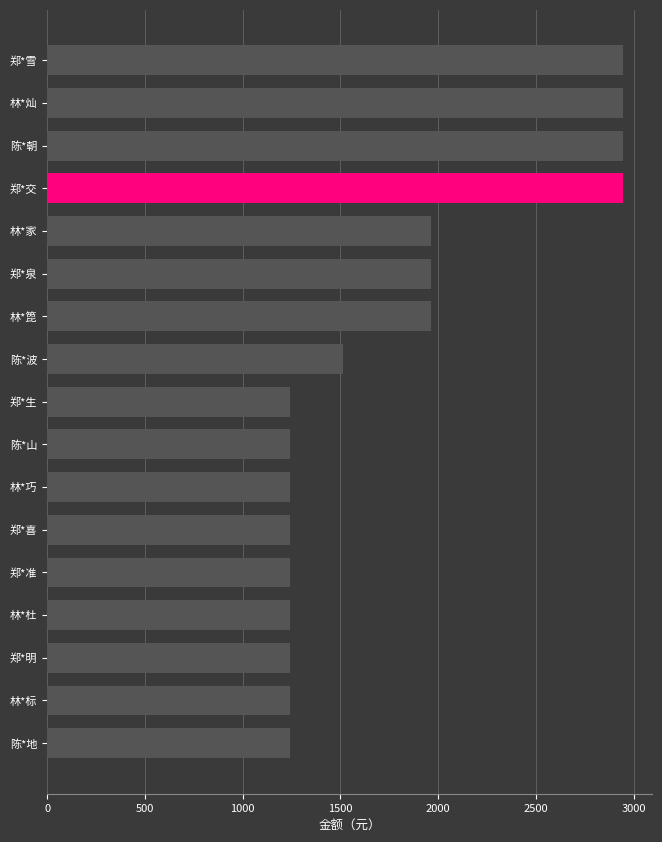

Is it true that the value at 林*箆 is 3132?

False